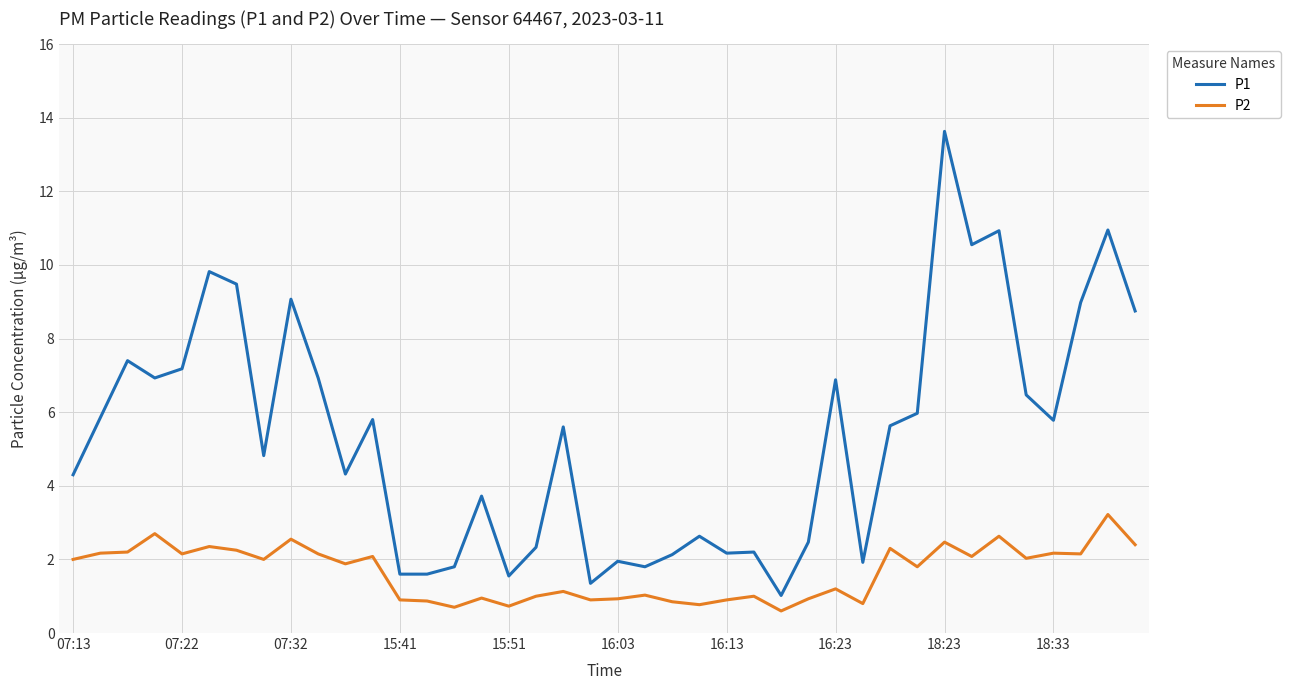

What is the difference between the maximum and minimum values in the P2 series?

2.6